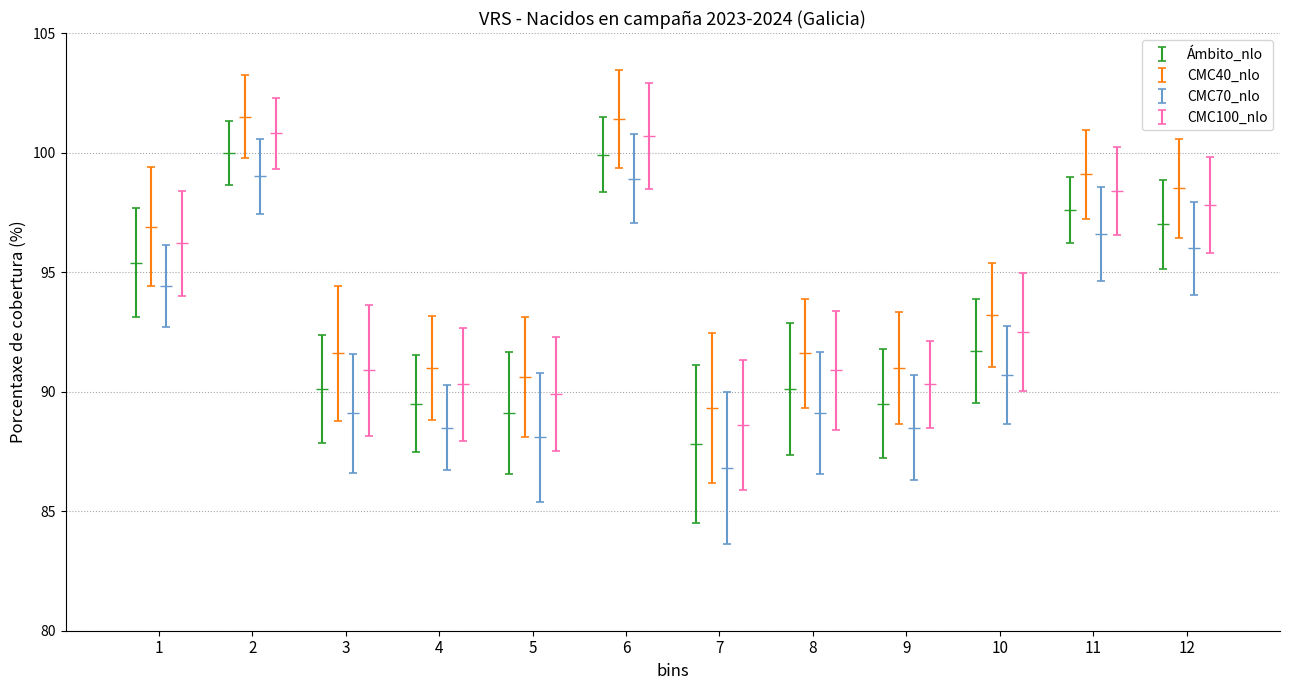

Does the chart display data point markers on the line(s)?

No